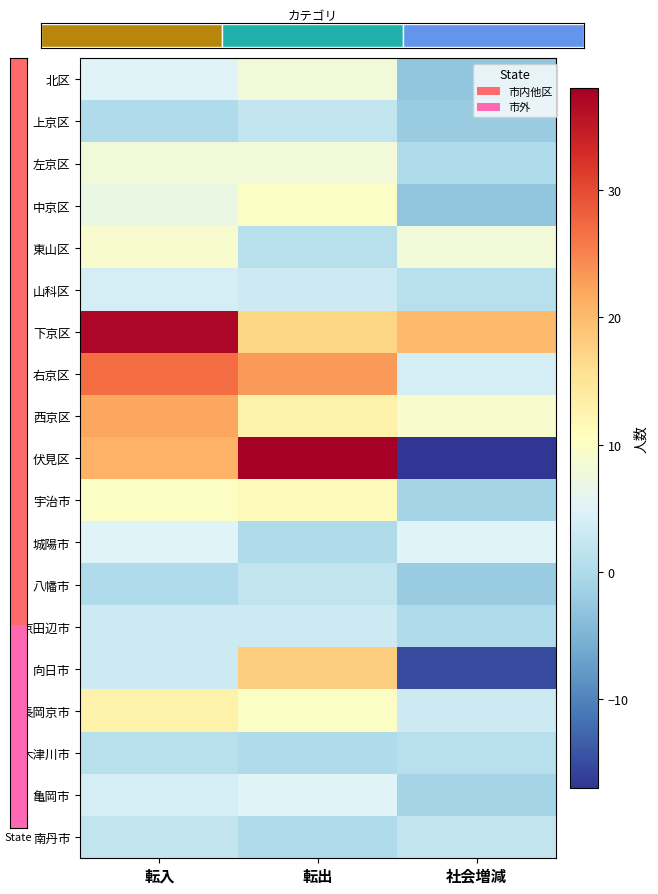

How many distinct data groups are displayed?

19